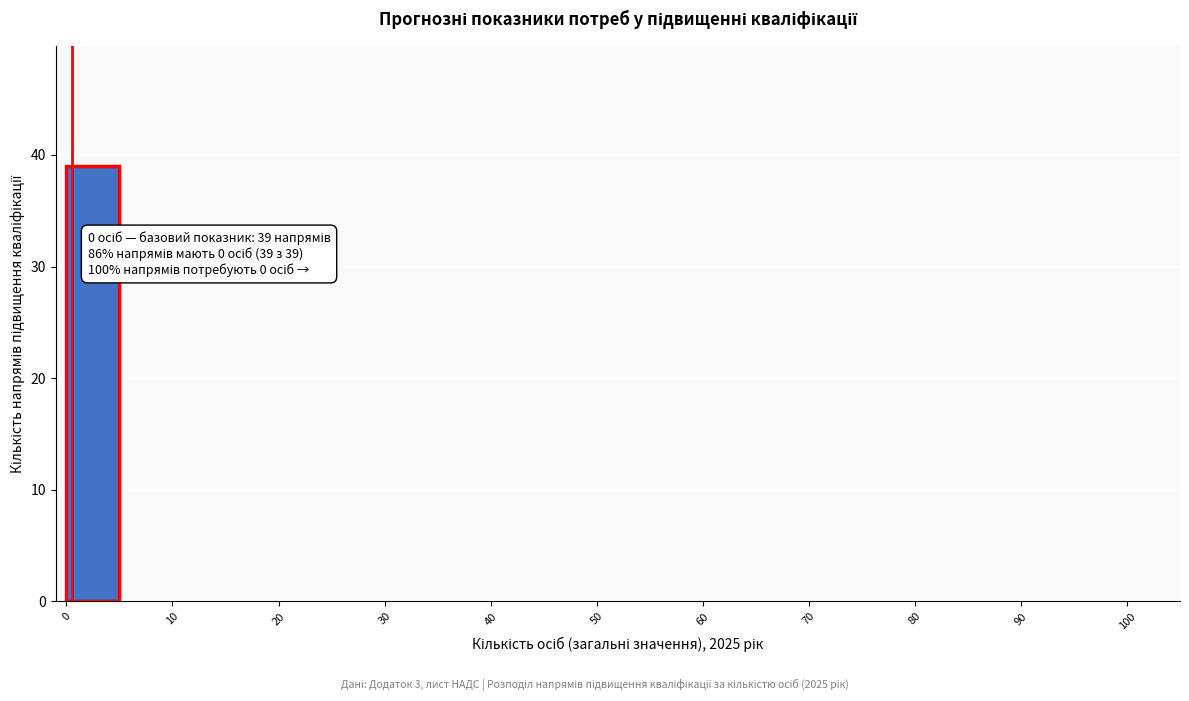

Over which range of the x-axis is the bar tallest?

0 to 5